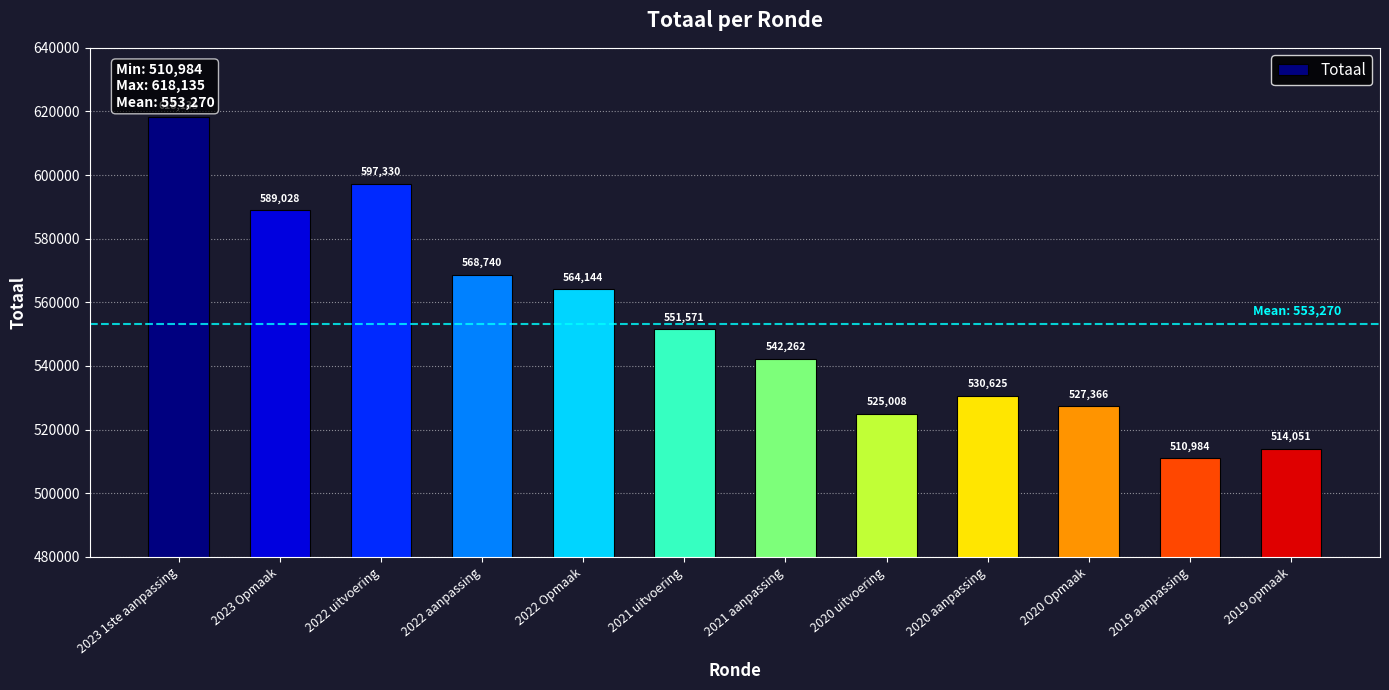

What position from the left is 2023 1ste aanpassing?

1